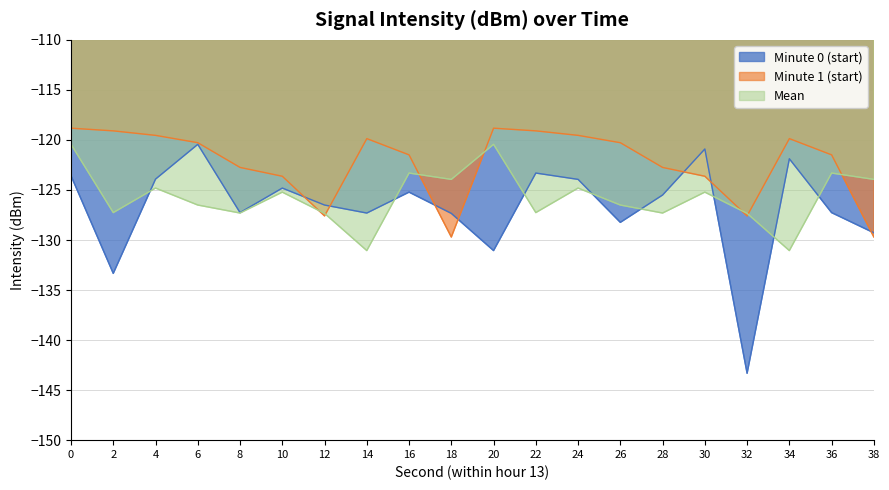

What is the sum of the Max -120 values at 10 and 28?

-251.8